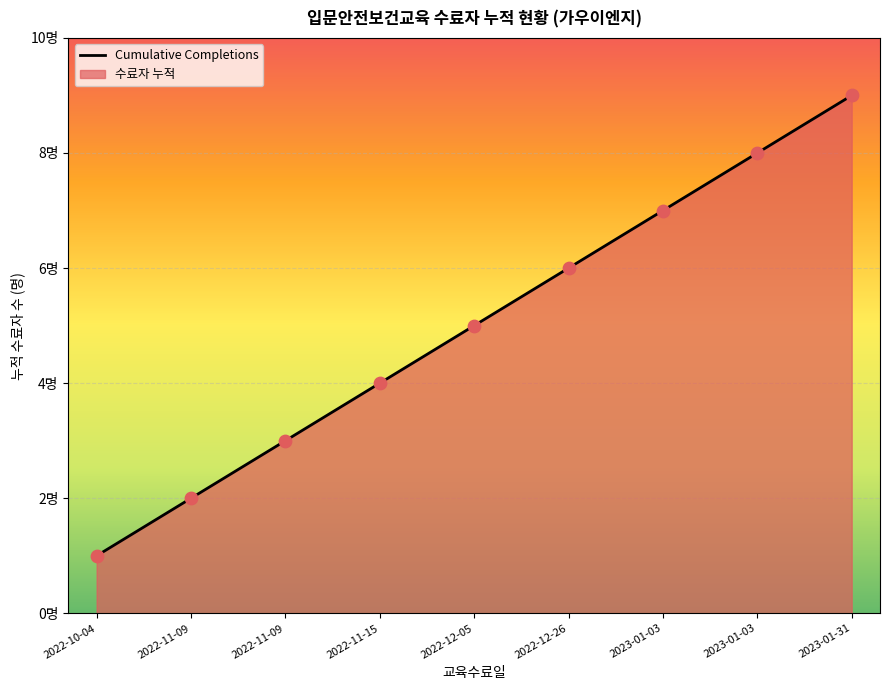

What is the change in value from 2022-12-05 to 2023-01-31?

+4